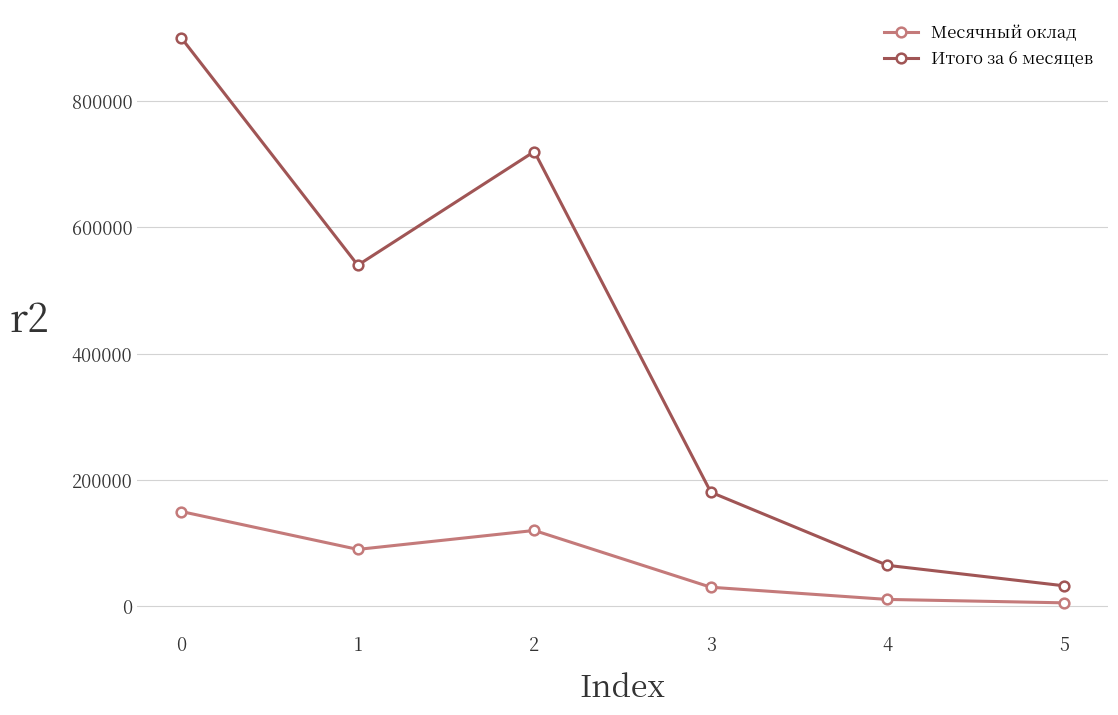

What is the average value of the Итого за 6 месяцев series?

406296